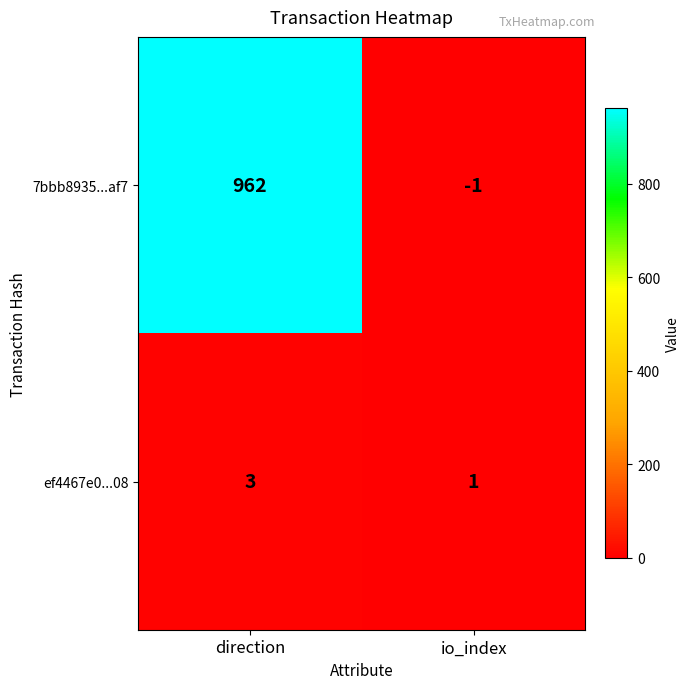

Count the number of data series in this chart.

2